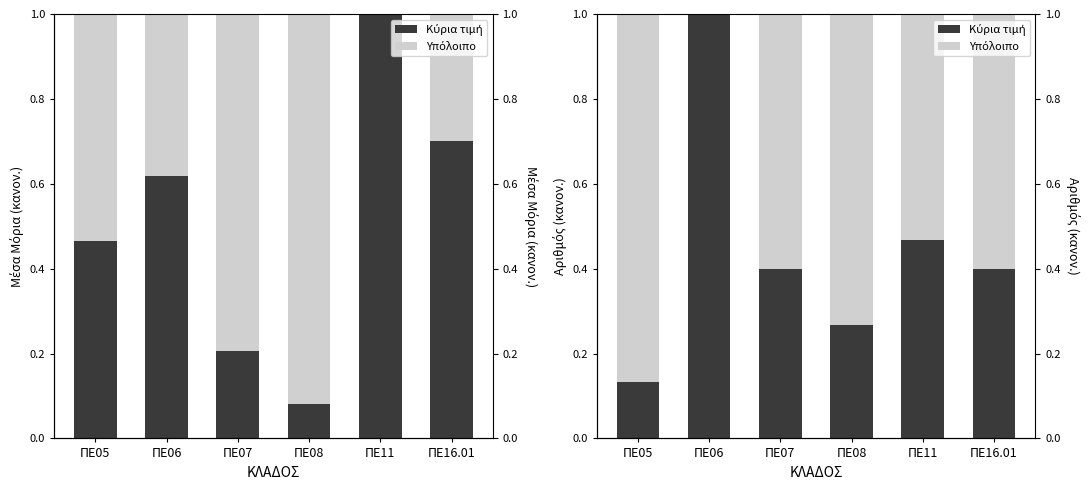

What is the difference between the Υπόλοιπο values at ΠΕ16.01 and ΠΕ08?

0.1